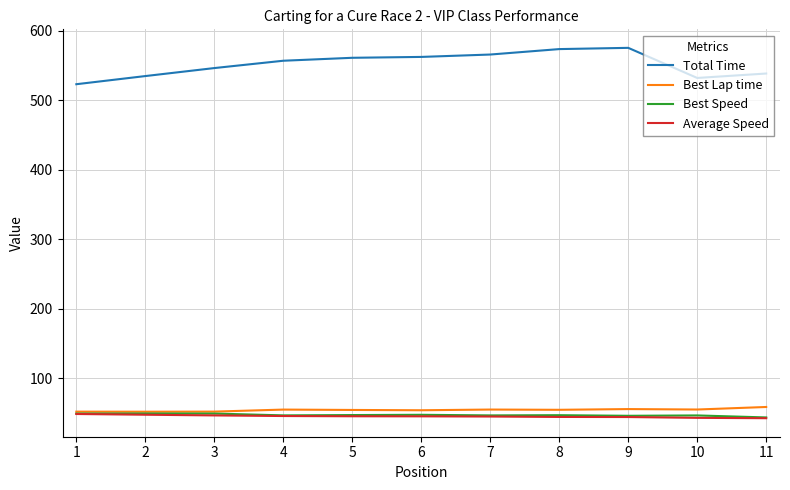

The value of Best Lap time at 9 is 17.4. True or false?

False